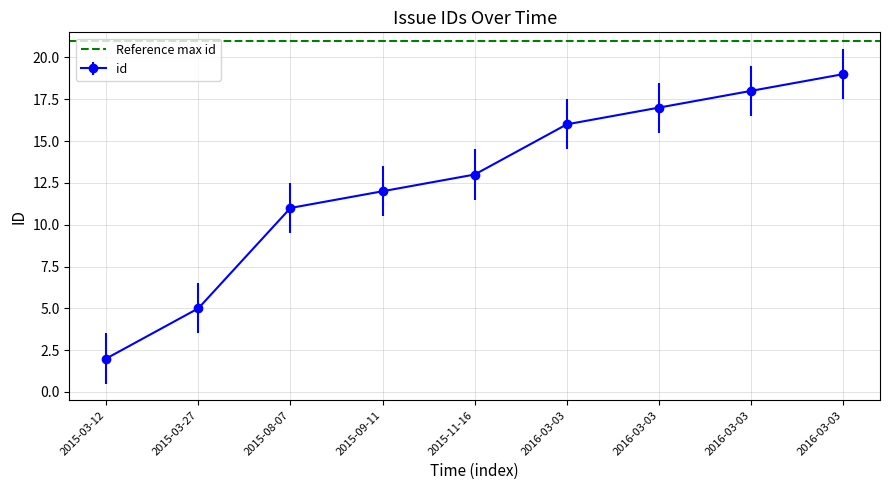

Which has a higher value, 2015-03-12 or 2016-03-03?

2016-03-03